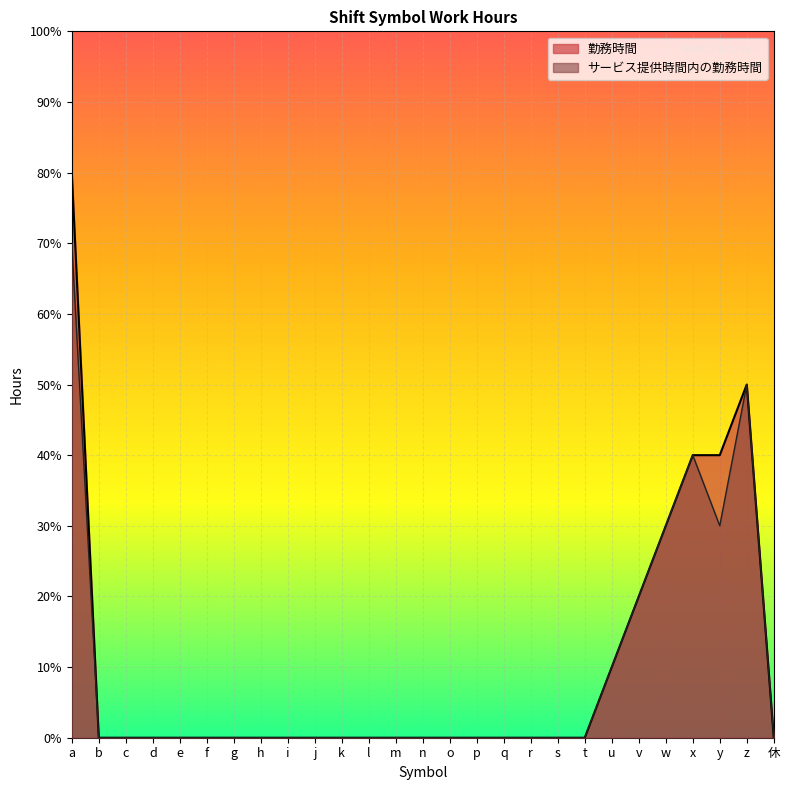

True or false: サービス提供時間内の勤務時間 and 勤務時間 cross at least once.

False